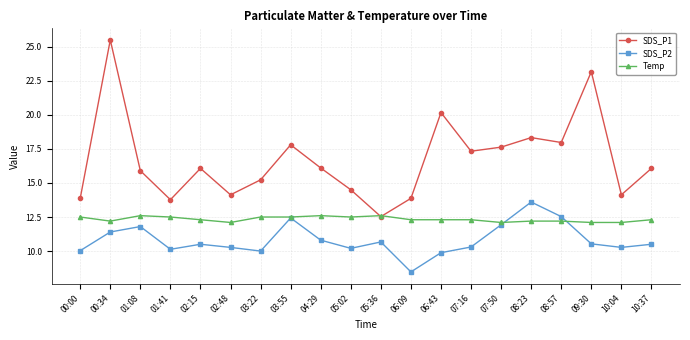

What is the label of the 6th point from the left?

02:48